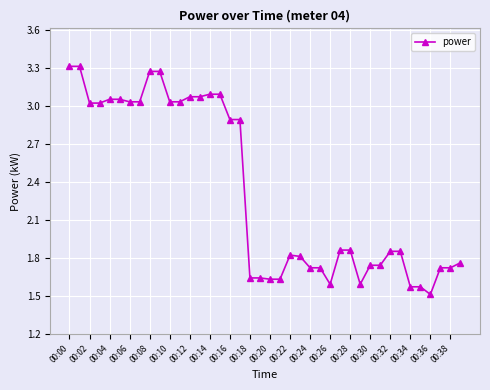

What is the smallest value displayed?

1.5